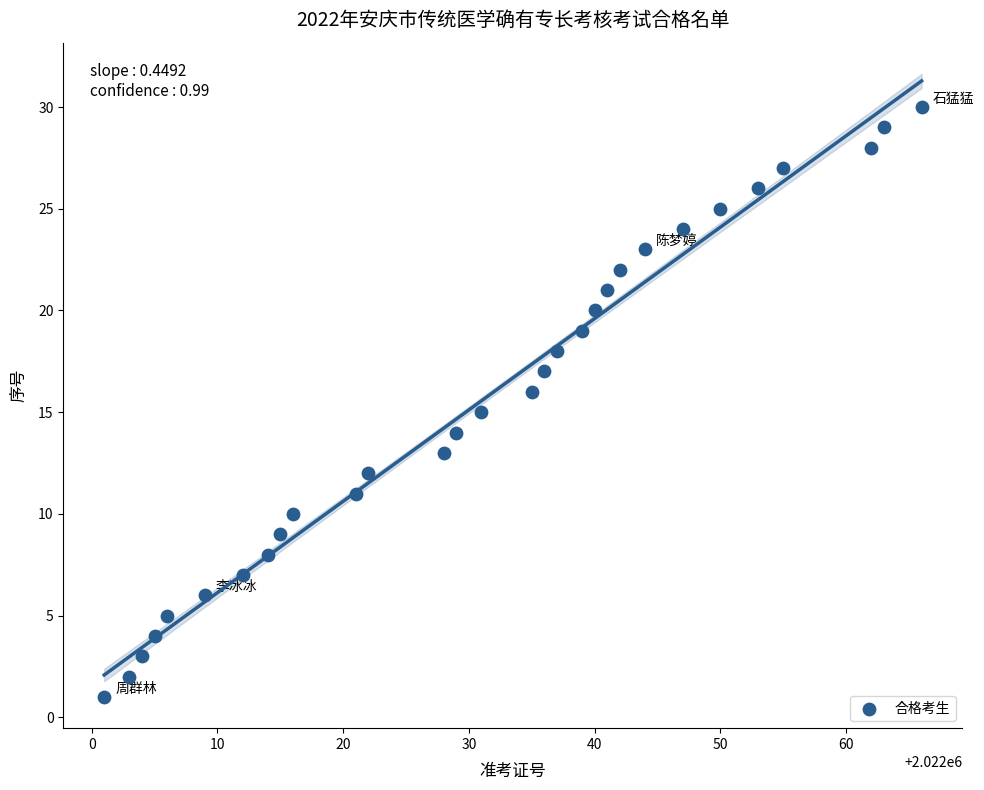

What is the range of X values (max minus min)?

65